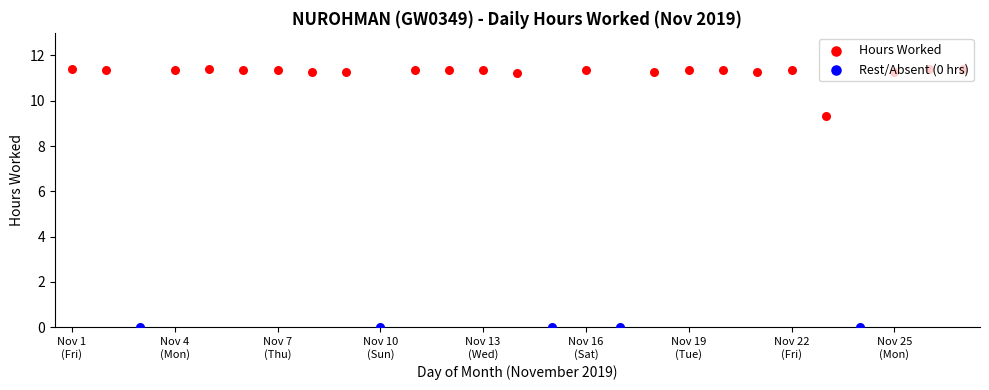

Between 8 and 4, which is larger?

4